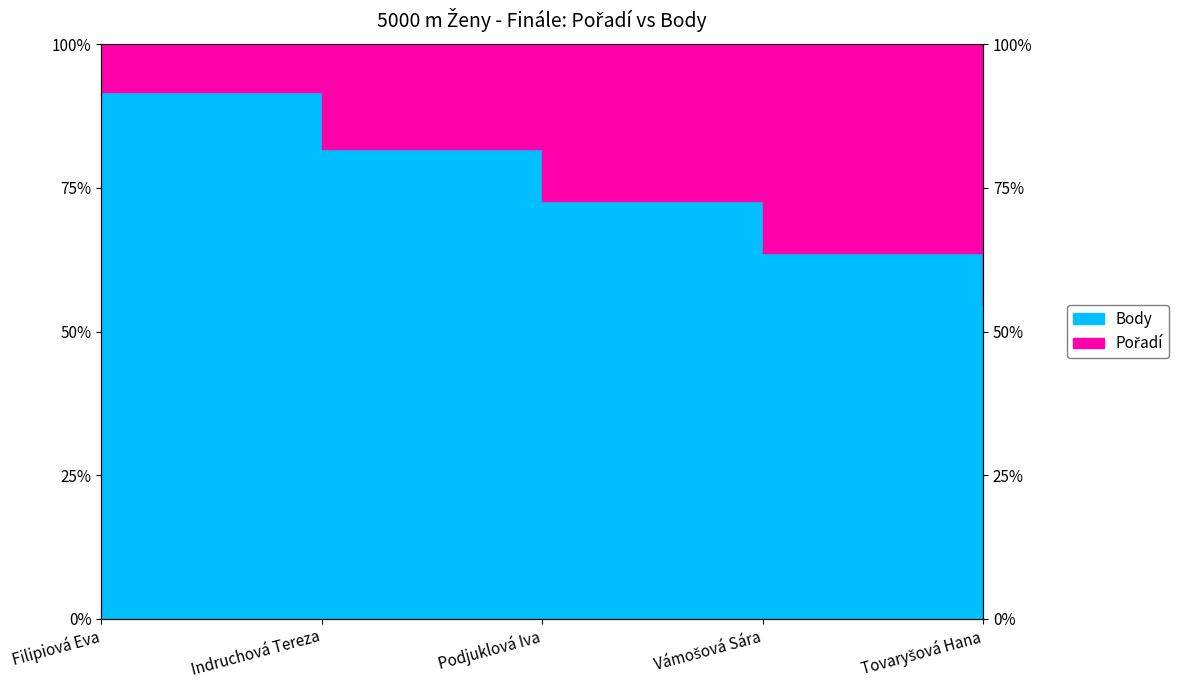

What is the sum of all values?

364.4